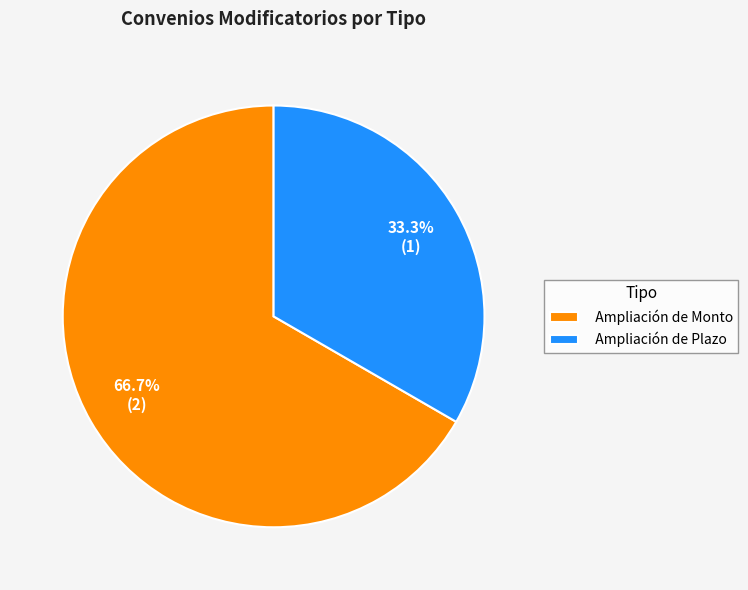

Which slice represents more than half of the pie?

Ampliación de Monto